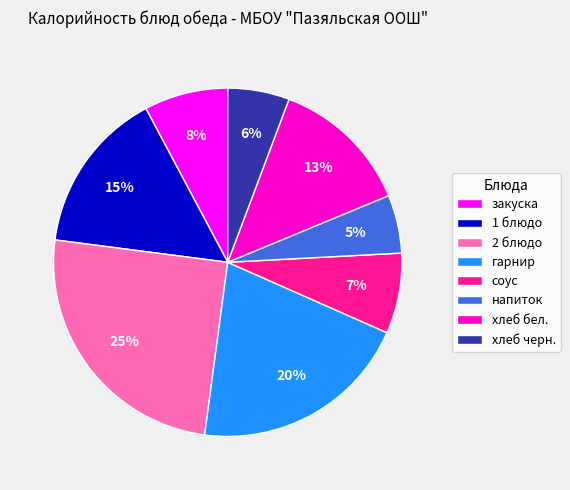

Between 2 блюдо and закуска, which is larger?

2 блюдо